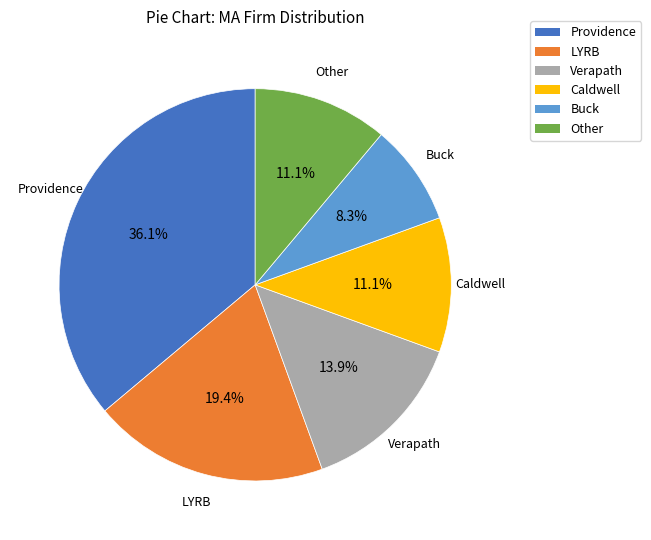

To the nearest percent, what is the average slice percentage?

17%